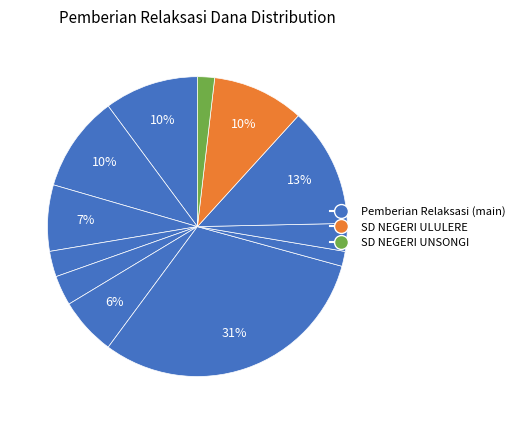

Is there a majority slice in this chart?

No